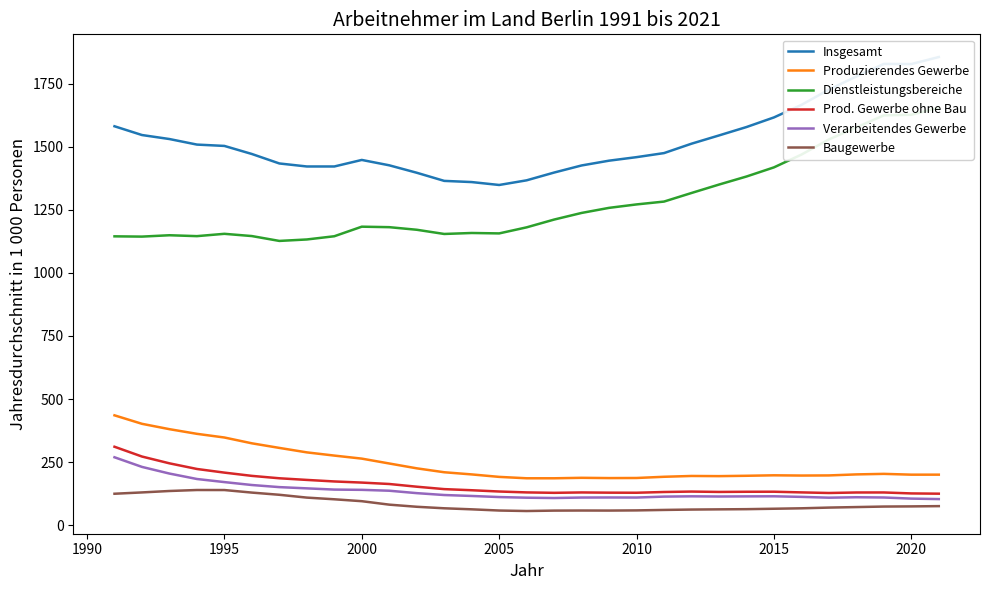

True or false: Prod. Gewerbe ohne Bau and Produzierendes Gewerbe intersect in this chart.

False